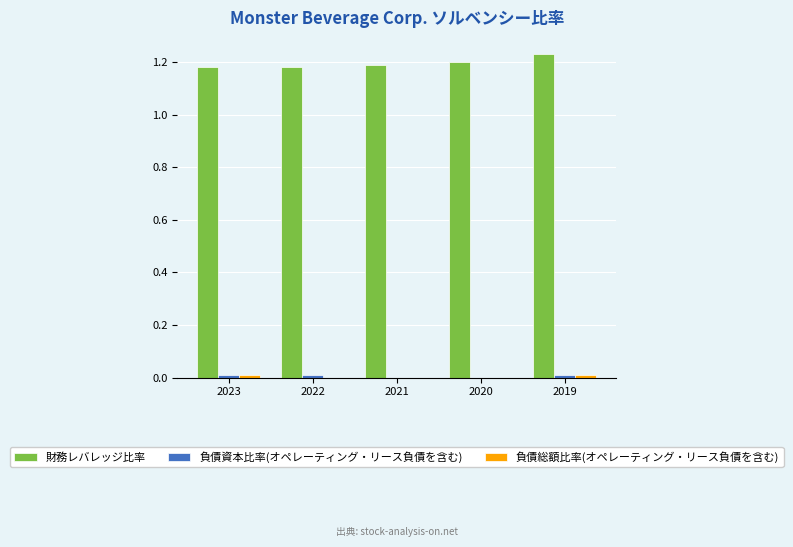

Is it true that 財務レバレッジ比率 equals 1.2 at 2019?

True